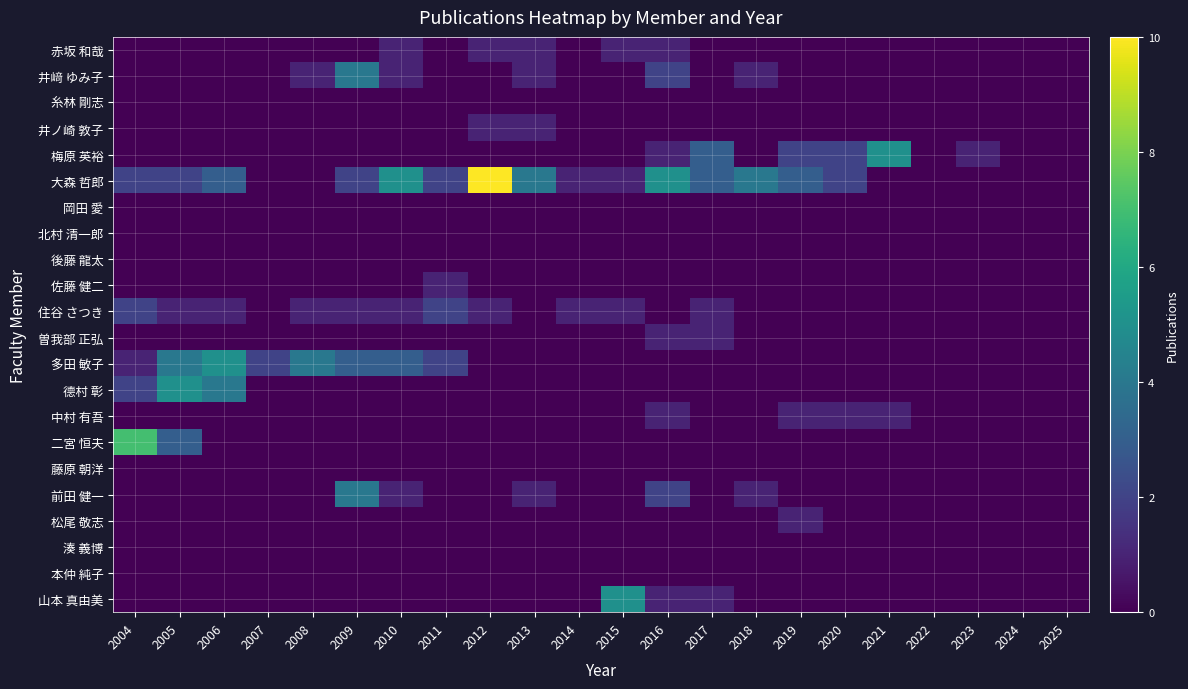

Reading left to right, list all the values displayed in this chart.

赤坂 和哉: 2004=0	2005=0	2006=0	2007=0	2008=0	2009=0	2010=1	2011=0	2012=1	2013=1	2014=0	2015=1	2016=1	2017=0	2018=0	2019=0	2020=0	2021=0	2022=0	2023=0	2024=0	2025=0
井﨑 ゆみ子: 2004=0	2005=0	2006=0	2007=0	2008=1	2009=4	2010=1	2011=0	2012=0	2013=1	2014=0	2015=0	2016=2	2017=0	2018=1	2019=0	2020=0	2021=0	2022=0	2023=0	2024=0	2025=0
糸林 剛志: 2004=0	2005=0	2006=0	2007=0	2008=0	2009=0	2010=0	2011=0	2012=0	2013=0	2014=0	2015=0	2016=0	2017=0	2018=0	2019=0	2020=0	2021=0	2022=0	2023=0	2024=0	2025=0
井ノ崎 敦子: 2004=0	2005=0	2006=0	2007=0	2008=0	2009=0	2010=0	2011=0	2012=1	2013=1	2014=0	2015=0	2016=0	2017=0	2018=0	2019=0	2020=0	2021=0	2022=0	2023=0	2024=0	2025=0
梅原 英裕: 2004=0	2005=0	2006=0	2007=0	2008=0	2009=0	2010=0	2011=0	2012=0	2013=0	2014=0	2015=0	2016=1	2017=3	2018=0	2019=2	2020=2	2021=5	2022=0	2023=1	2024=0	2025=0
大森 哲郎: 2004=2	2005=2	2006=3	2007=0	2008=0	2009=2	2010=5	2011=2	2012=10	2013=4	2014=1	2015=1	2016=5	2017=3	2018=4	2019=3	2020=2	2021=0	2022=0	2023=0	2024=0	2025=0
岡田 愛: 2004=0	2005=0	2006=0	2007=0	2008=0	2009=0	2010=0	2011=0	2012=0	2013=0	2014=0	2015=0	2016=0	2017=0	2018=0	2019=0	2020=0	2021=0	2022=0	2023=0	2024=0	2025=0
北村 清一郎: 2004=0	2005=0	2006=0	2007=0	2008=0	2009=0	2010=0	2011=0	2012=0	2013=0	2014=0	2015=0	2016=0	2017=0	2018=0	2019=0	2020=0	2021=0	2022=0	2023=0	2024=0	2025=0
後藤 龍太: 2004=0	2005=0	2006=0	2007=0	2008=0	2009=0	2010=0	2011=0	2012=0	2013=0	2014=0	2015=0	2016=0	2017=0	2018=0	2019=0	2020=0	2021=0	2022=0	2023=0	2024=0	2025=0
佐藤 健二: 2004=0	2005=0	2006=0	2007=0	2008=0	2009=0	2010=0	2011=1	2012=0	2013=0	2014=0	2015=0	2016=0	2017=0	2018=0	2019=0	2020=0	2021=0	2022=0	2023=0	2024=0	2025=0
住谷 さつき: 2004=2	2005=1	2006=1	2007=0	2008=1	2009=1	2010=1	2011=2	2012=1	2013=0	2014=1	2015=1	2016=0	2017=1	2018=0	2019=0	2020=0	2021=0	2022=0	2023=0	2024=0	2025=0
曽我部 正弘: 2004=0	2005=0	2006=0	2007=0	2008=0	2009=0	2010=0	2011=0	2012=0	2013=0	2014=0	2015=0	2016=1	2017=1	2018=0	2019=0	2020=0	2021=0	2022=0	2023=0	2024=0	2025=0
多田 敏子: 2004=1	2005=4	2006=5	2007=2	2008=4	2009=3	2010=3	2011=2	2012=0	2013=0	2014=0	2015=0	2016=0	2017=0	2018=0	2019=0	2020=0	2021=0	2022=0	2023=0	2024=0	2025=0
德村 彰: 2004=2	2005=5	2006=4	2007=0	2008=0	2009=0	2010=0	2011=0	2012=0	2013=0	2014=0	2015=0	2016=0	2017=0	2018=0	2019=0	2020=0	2021=0	2022=0	2023=0	2024=0	2025=0
中村 有吾: 2004=0	2005=0	2006=0	2007=0	2008=0	2009=0	2010=0	2011=0	2012=0	2013=0	2014=0	2015=0	2016=1	2017=0	2018=0	2019=1	2020=1	2021=1	2022=0	2023=0	2024=0	2025=0
二宮 恒夫: 2004=7	2005=3	2006=0	2007=0	2008=0	2009=0	2010=0	2011=0	2012=0	2013=0	2014=0	2015=0	2016=0	2017=0	2018=0	2019=0	2020=0	2021=0	2022=0	2023=0	2024=0	2025=0
藤原 朝洋: 2004=0	2005=0	2006=0	2007=0	2008=0	2009=0	2010=0	2011=0	2012=0	2013=0	2014=0	2015=0	2016=0	2017=0	2018=0	2019=0	2020=0	2021=0	2022=0	2023=0	2024=0	2025=0
前田 健一: 2004=0	2005=0	2006=0	2007=0	2008=0	2009=4	2010=1	2011=0	2012=0	2013=1	2014=0	2015=0	2016=2	2017=0	2018=1	2019=0	2020=0	2021=0	2022=0	2023=0	2024=0	2025=0
松尾 敬志: 2004=0	2005=0	2006=0	2007=0	2008=0	2009=0	2010=0	2011=0	2012=0	2013=0	2014=0	2015=0	2016=0	2017=0	2018=0	2019=1	2020=0	2021=0	2022=0	2023=0	2024=0	2025=0
湊 義博: 2004=0	2005=0	2006=0	2007=0	2008=0	2009=0	2010=0	2011=0	2012=0	2013=0	2014=0	2015=0	2016=0	2017=0	2018=0	2019=0	2020=0	2021=0	2022=0	2023=0	2024=0	2025=0
本仲 純子: 2004=0	2005=0	2006=0	2007=0	2008=0	2009=0	2010=0	2011=0	2012=0	2013=0	2014=0	2015=0	2016=0	2017=0	2018=0	2019=0	2020=0	2021=0	2022=0	2023=0	2024=0	2025=0
山本 真由美: 2004=0	2005=0	2006=0	2007=0	2008=0	2009=0	2010=0	2011=0	2012=0	2013=0	2014=0	2015=5	2016=1	2017=1	2018=0	2019=0	2020=0	2021=0	2022=0	2023=0	2024=0	2025=0